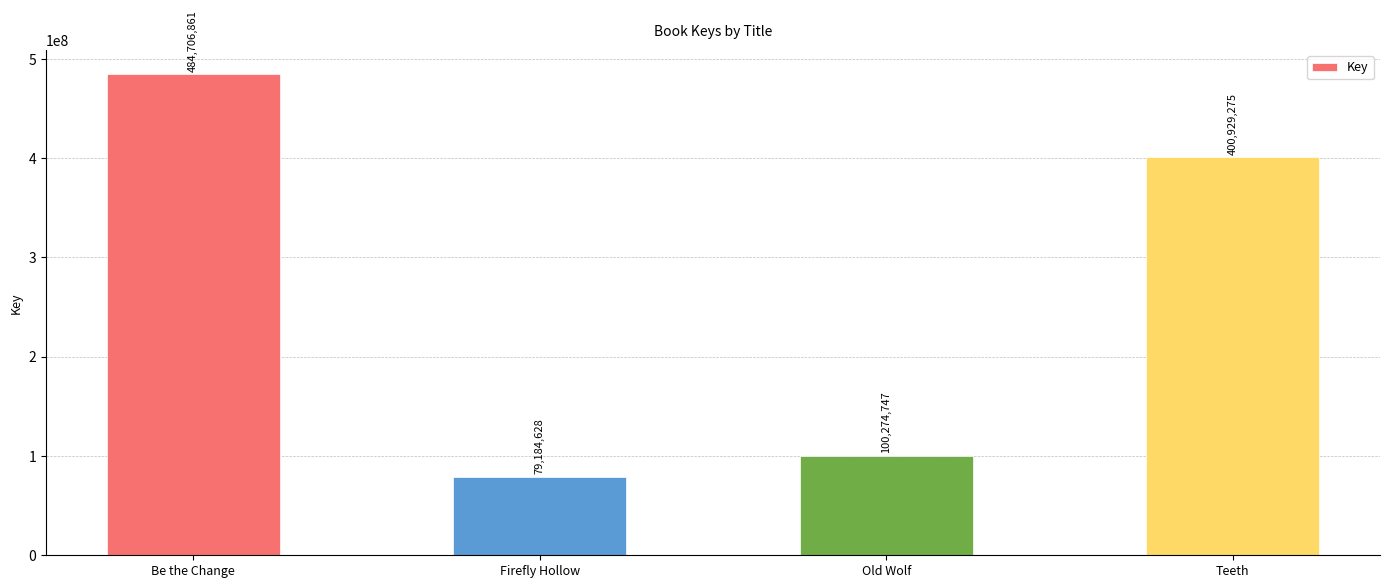

Approximately how many times larger is the value at Be the Change compared to Old Wolf?

4.8